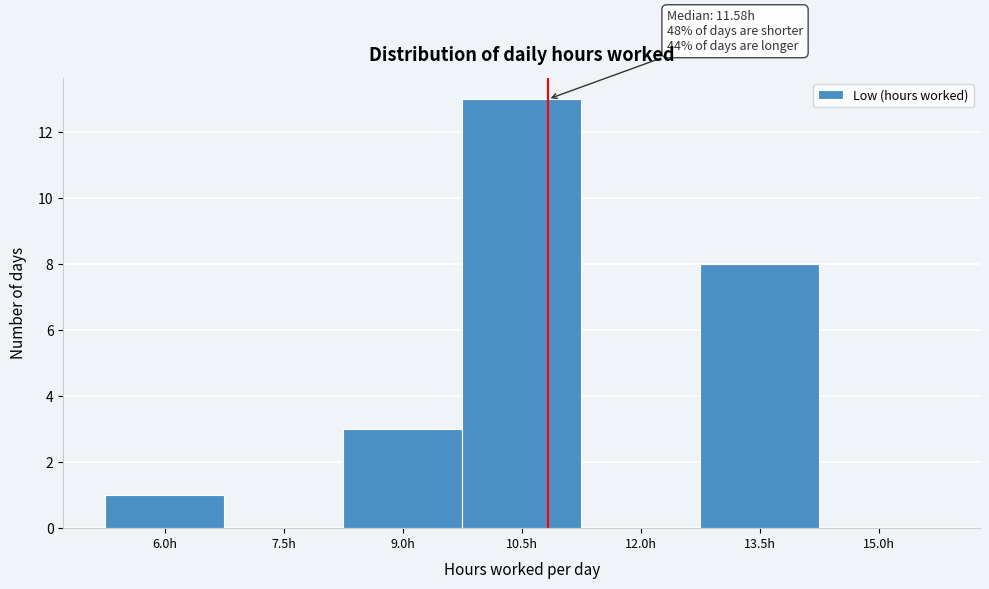

Reading left to right, extract all data points from this chart.

6.0h=1	7.5h=0	9.0h=3	10.5h=13	12.0h=0	13.5h=8	15.0h=0